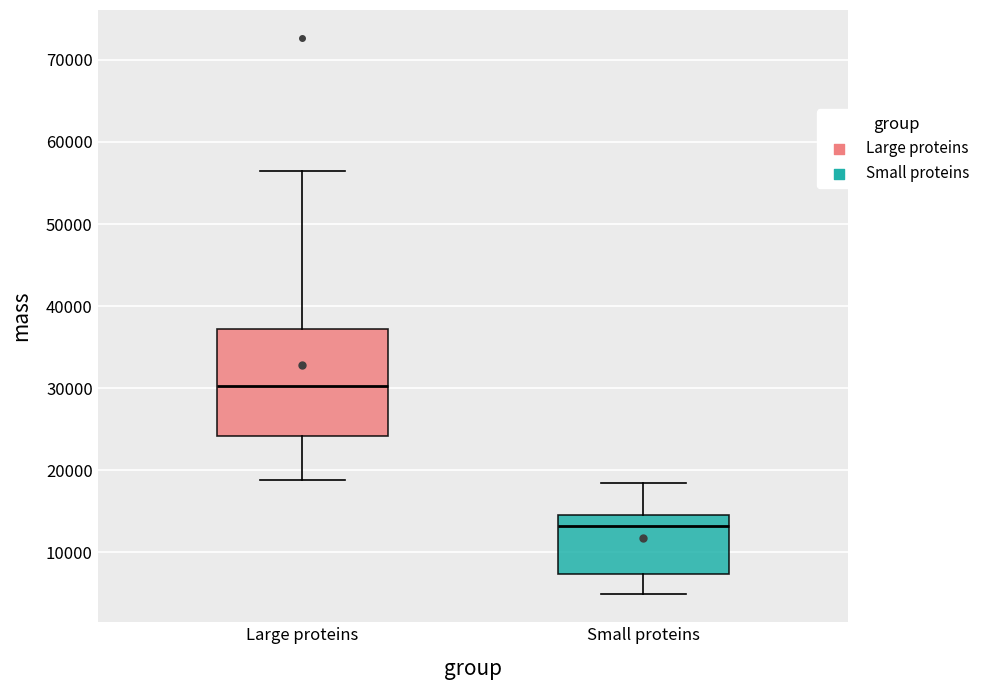

Reading left to right, transcribe this box plot: for each box, give where its median line is, the range the box spans, and where its two whiskers end, as read against the y-axis. The values are not printed on the chart, so give them approximately, as read against the axis.

Large proteins: median 30000, box 24000 to 37000, whiskers 19000 to 56000
Small proteins: median 13000, box 7000 to 15000, whiskers 5000 to 18000